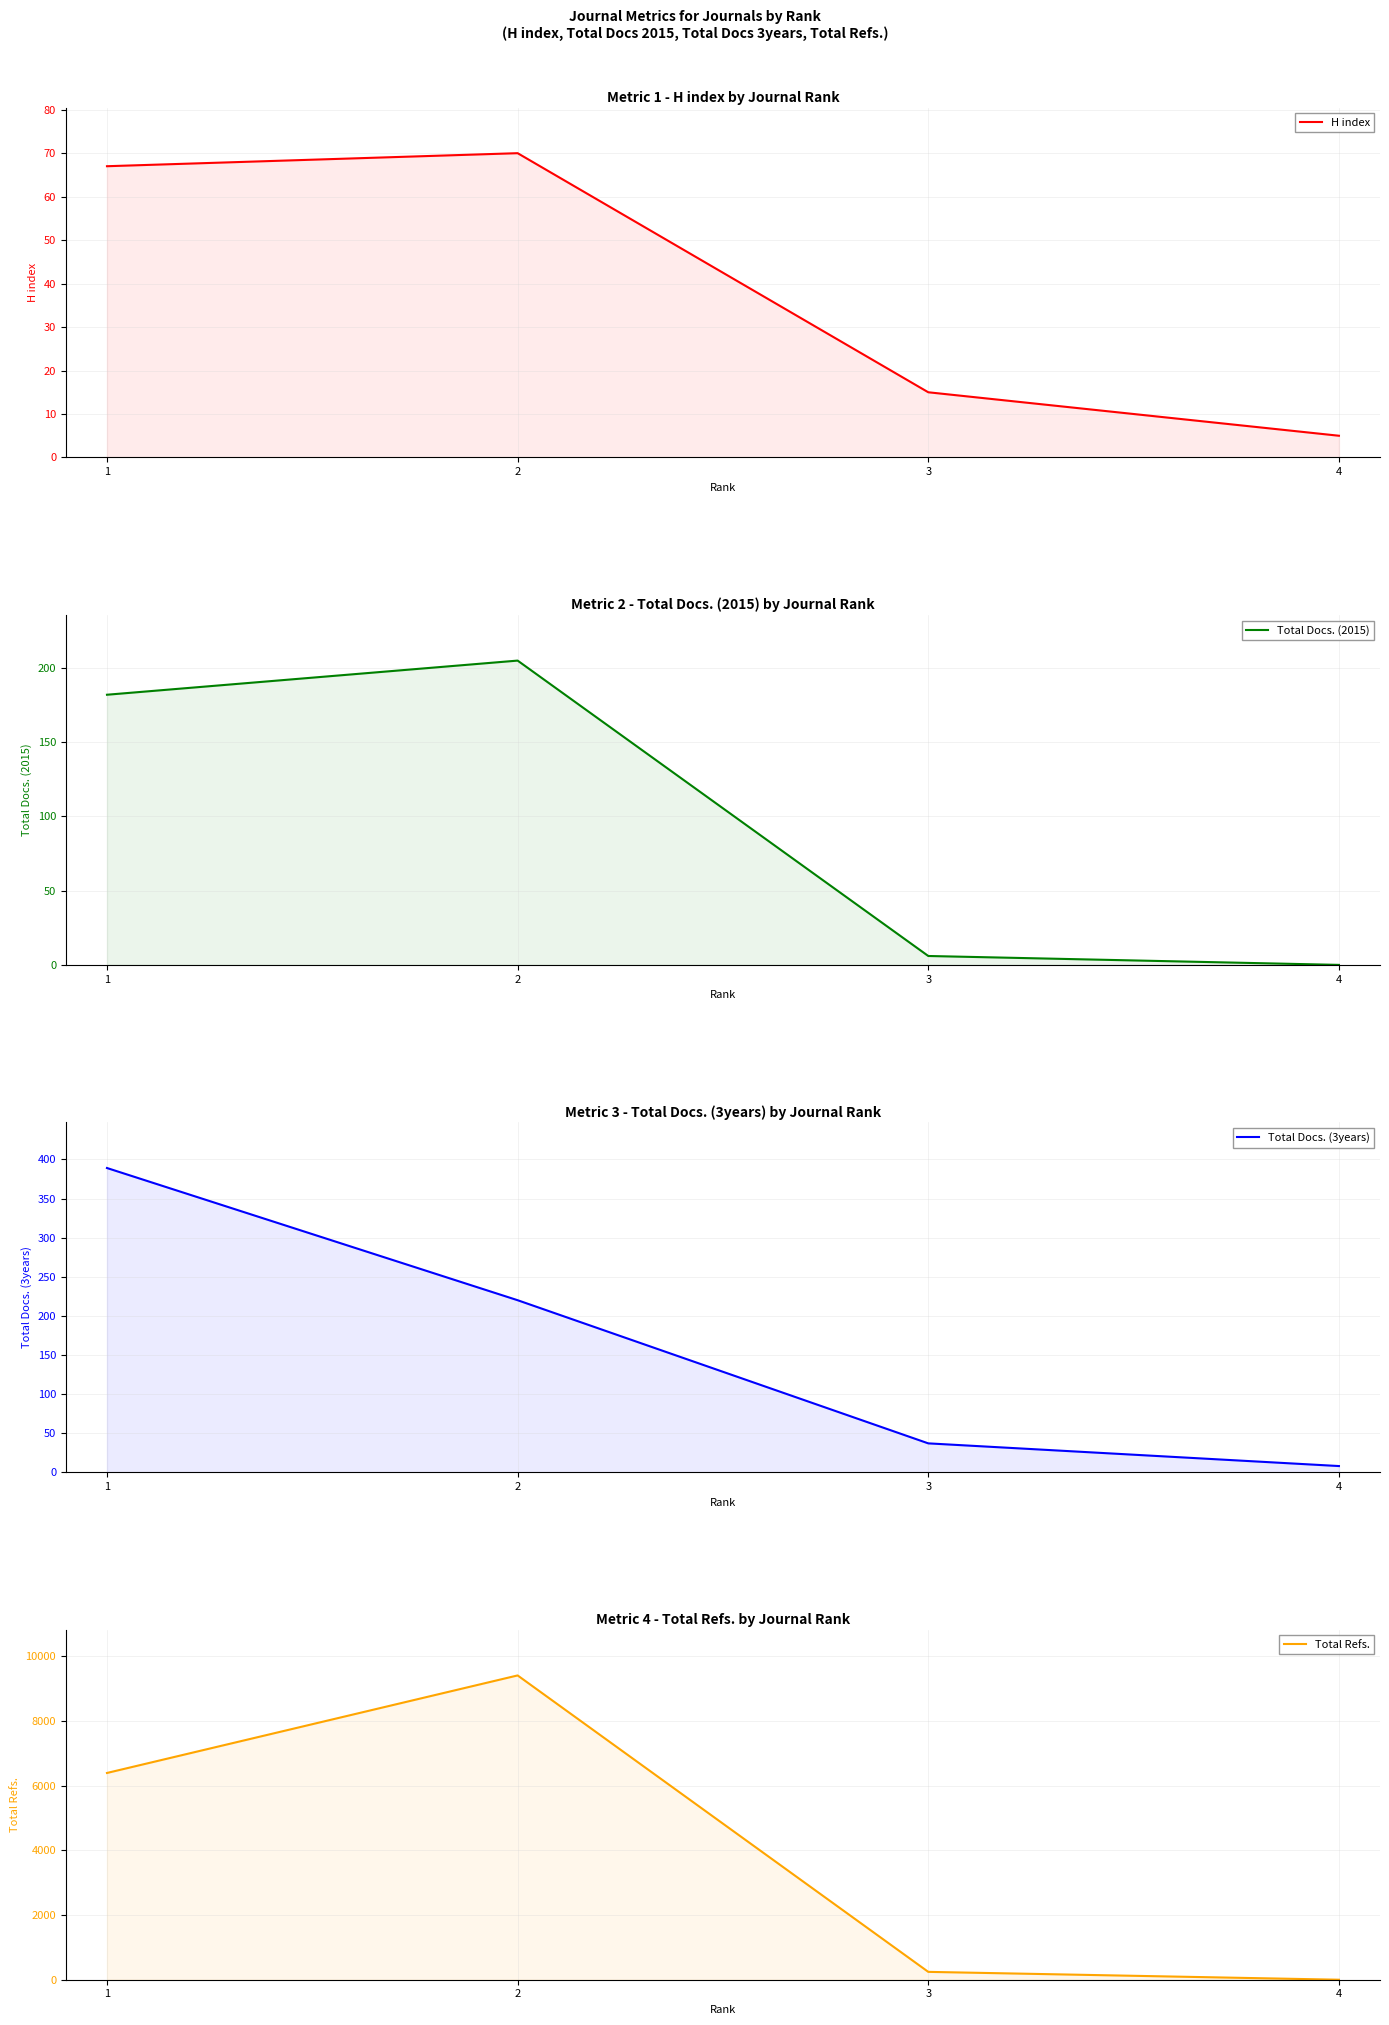

Which series has the widest spread of values?

Total Refs.